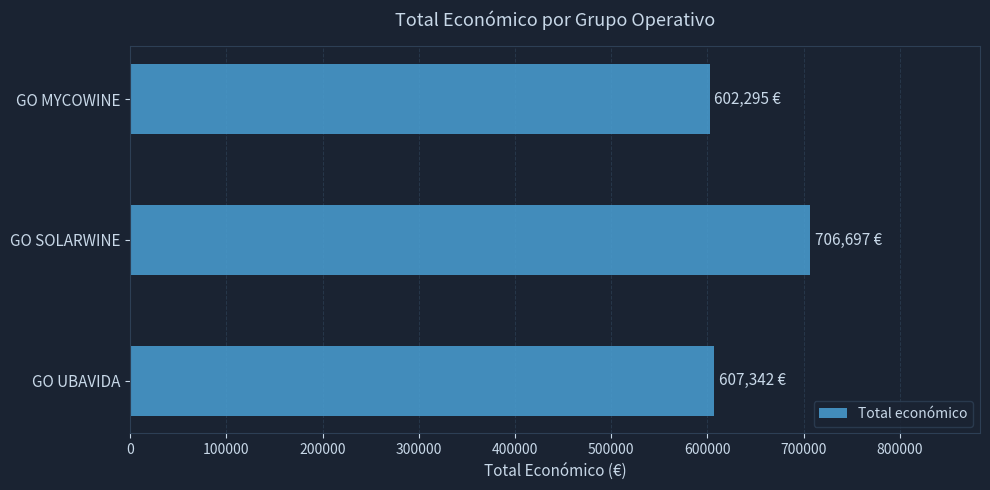

The chart shows a value of 1249192.7 at GO SOLARWINE. True or false?

False